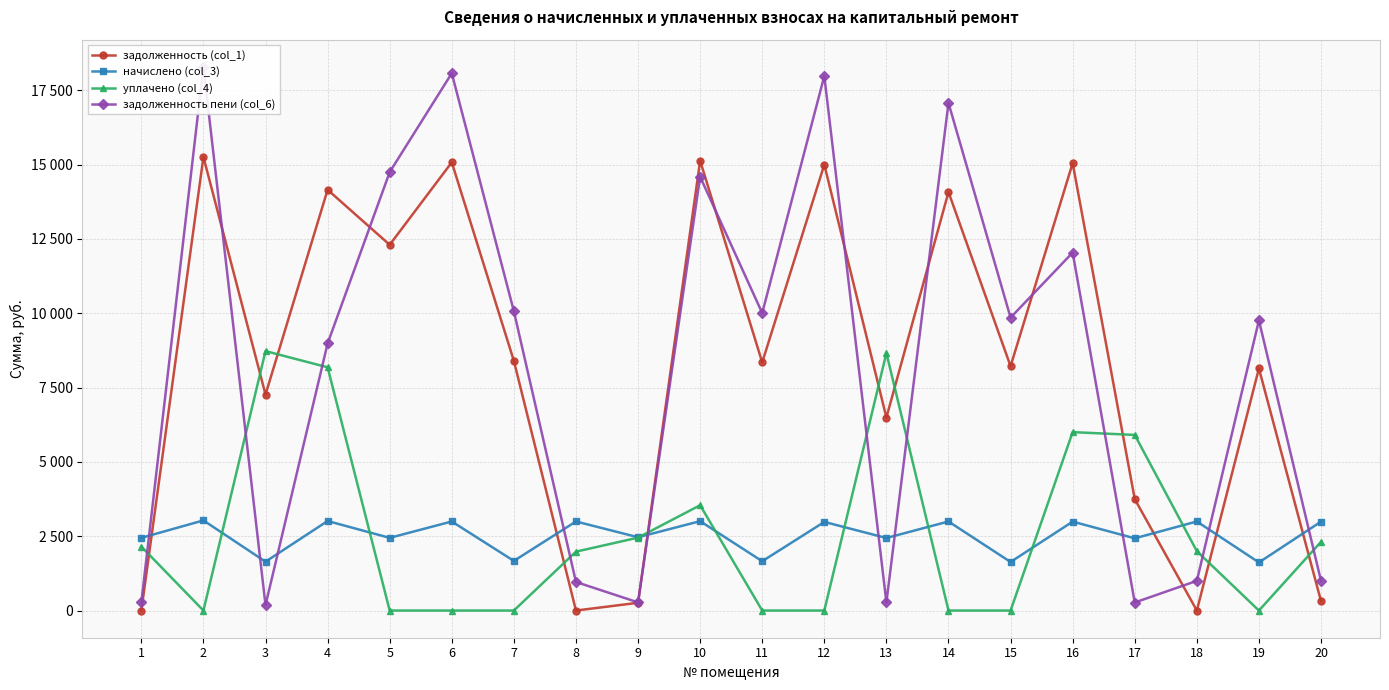

What is the value of the задолженность пени (col_6) point at the 14th from the left?

17069.6